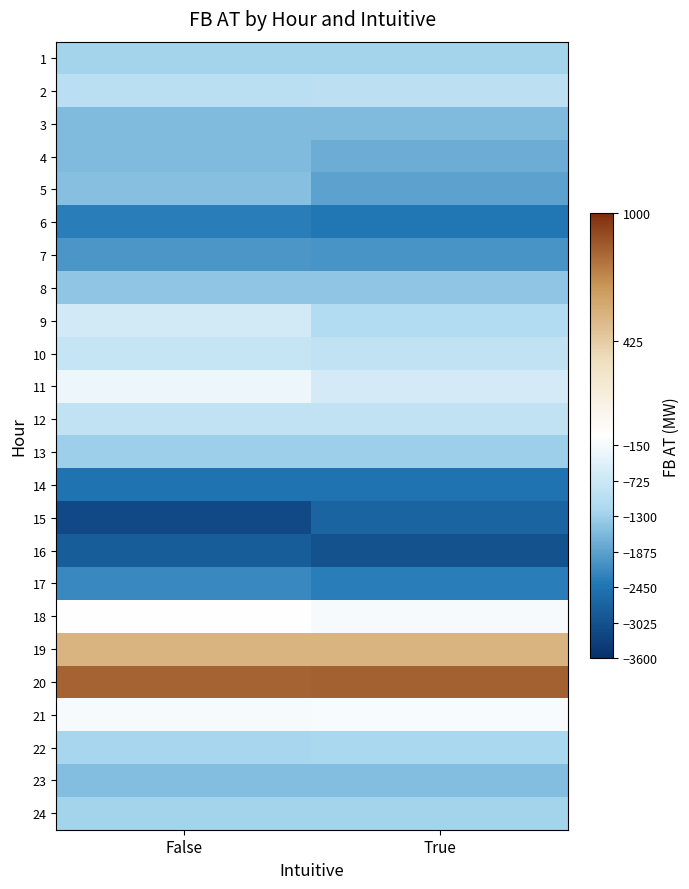

At True, list the series in order from smallest to largest.

16, 15, 14, 6, 17, 7, 5, 4, 3, 23, 8, 13, 1, 24, 22, 9, 2, 12, 10, 11, 18, 21, 19, 20